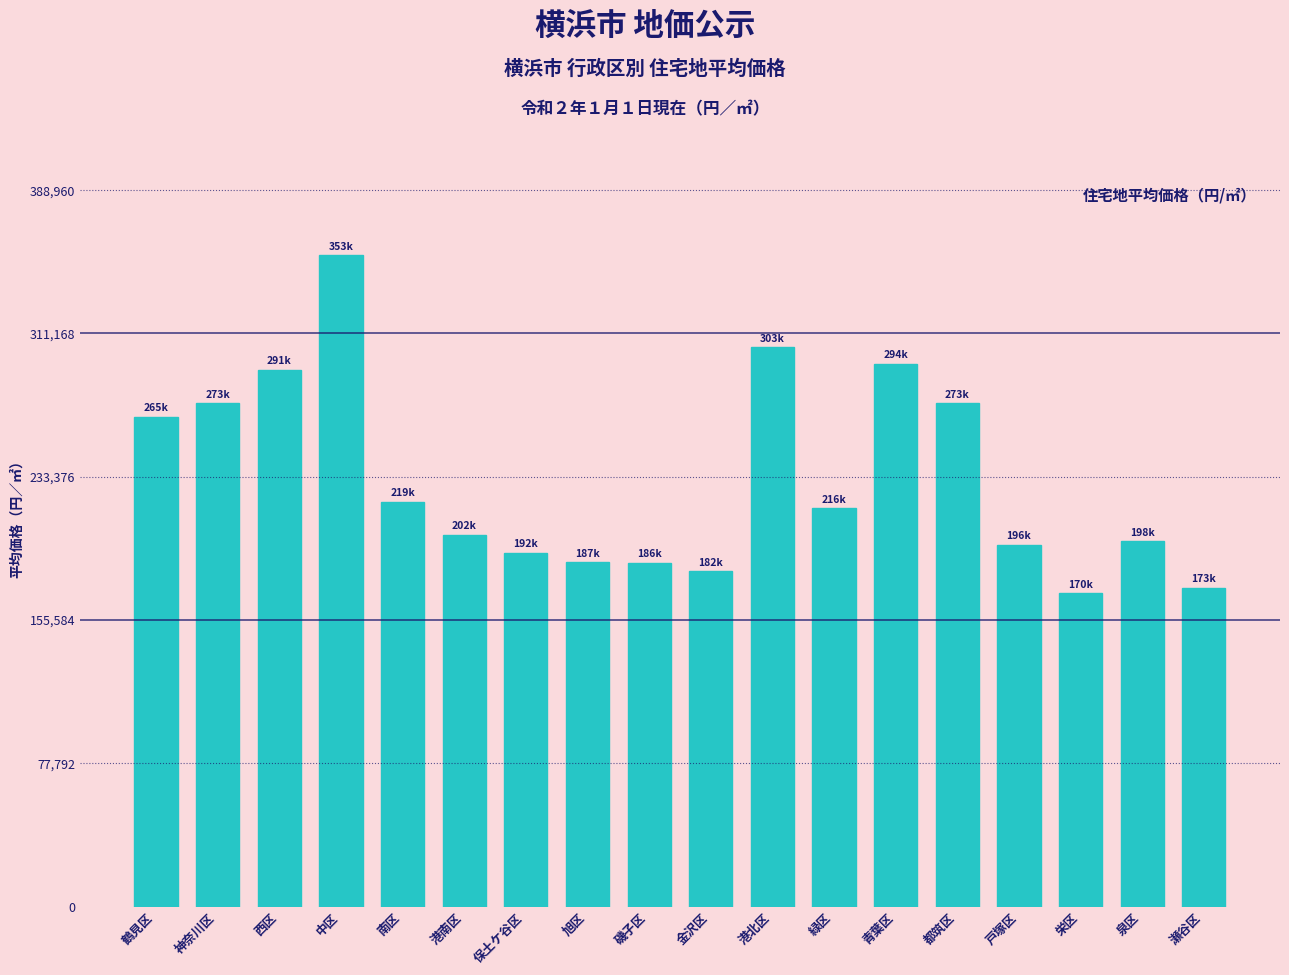

Is it true that the value at 鶴見区 is 265800?

True